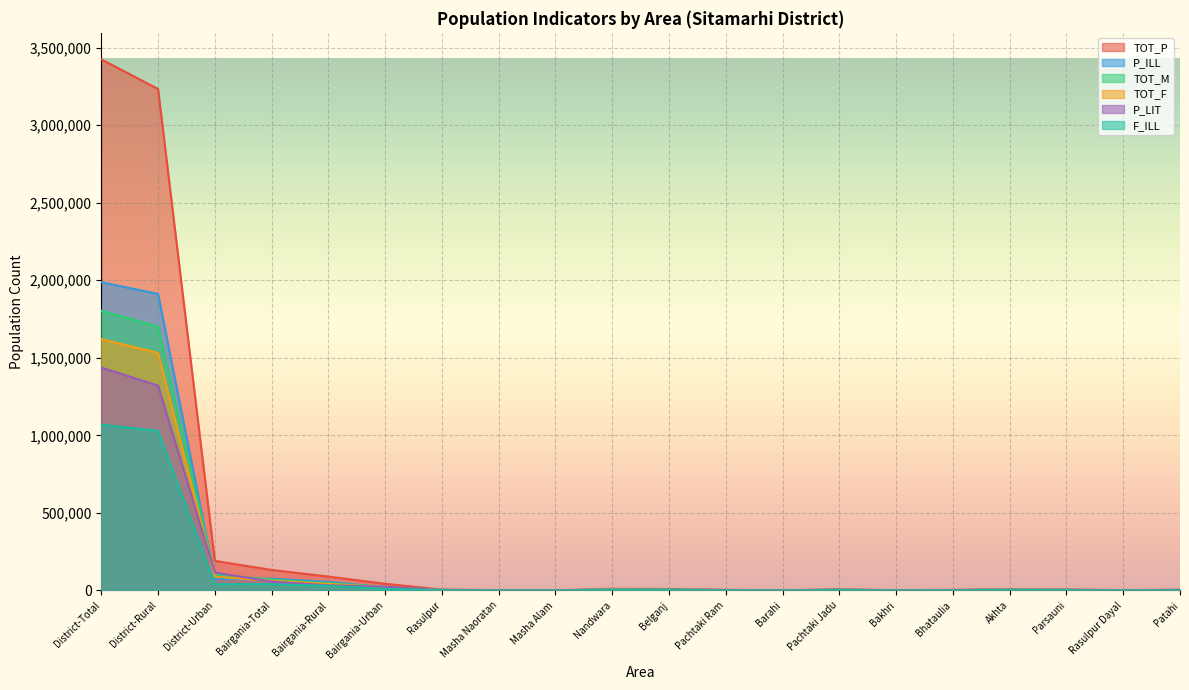

True or false: TOT_F and F_ILL cross at least once.

False